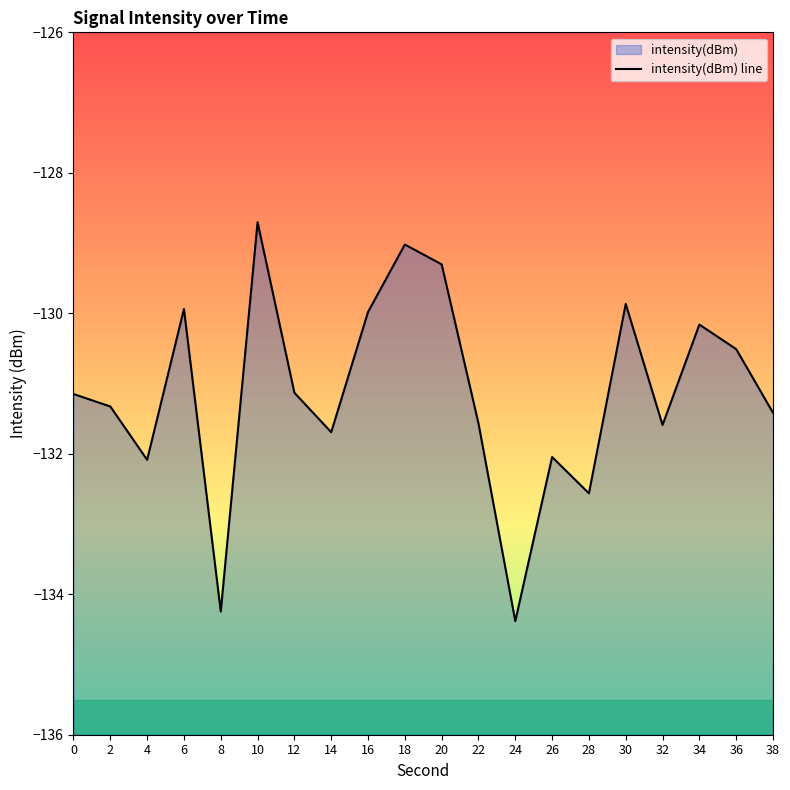

What is the value of the 8th point from the left?

-131.7